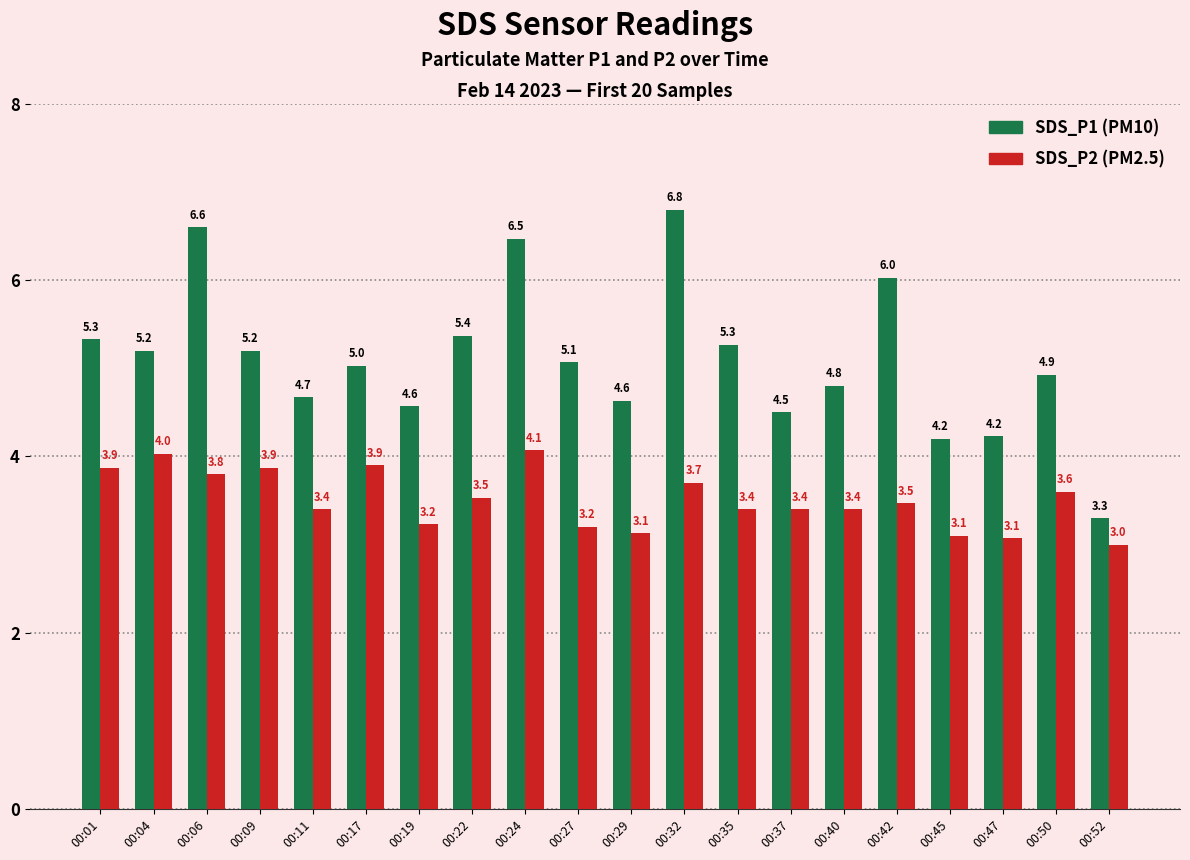

At which category does the chart reach its peak across all series?

00:32